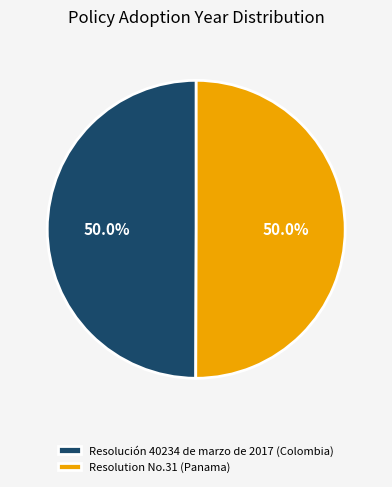

What percentage do Resolución 40234 de marzo de 2017 (Colombia) and Resolution No.31 (Panama) together represent?

100.0%